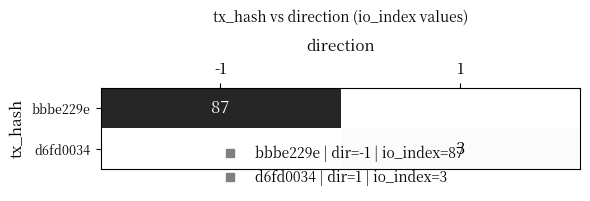

Which category has the lowest value across all series?

1